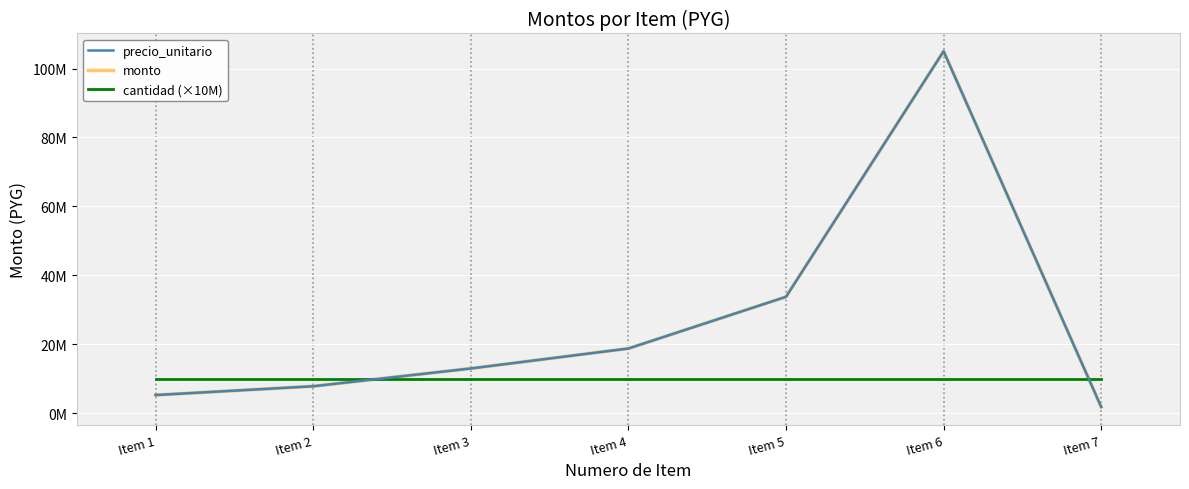

What is the value of the precio_unitario point at the 4th from the left?

18750000